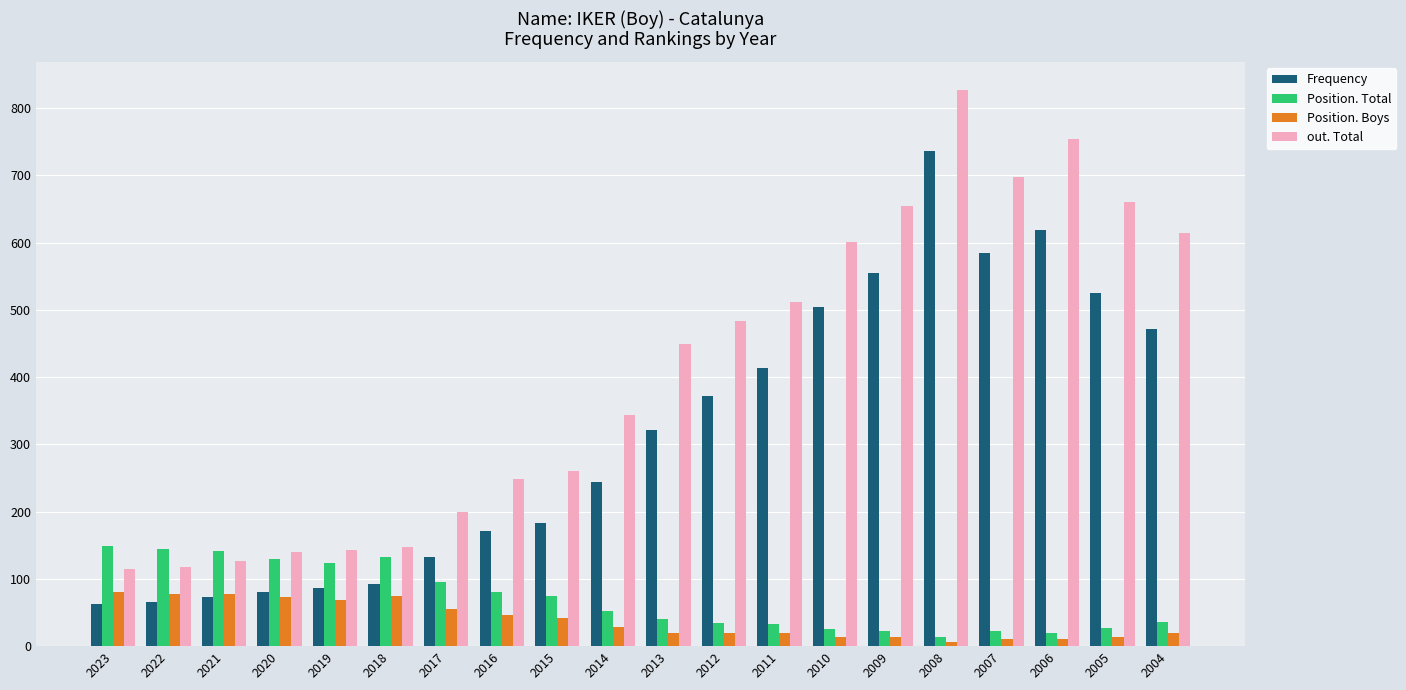

What is the maximum value for Frequency?

736